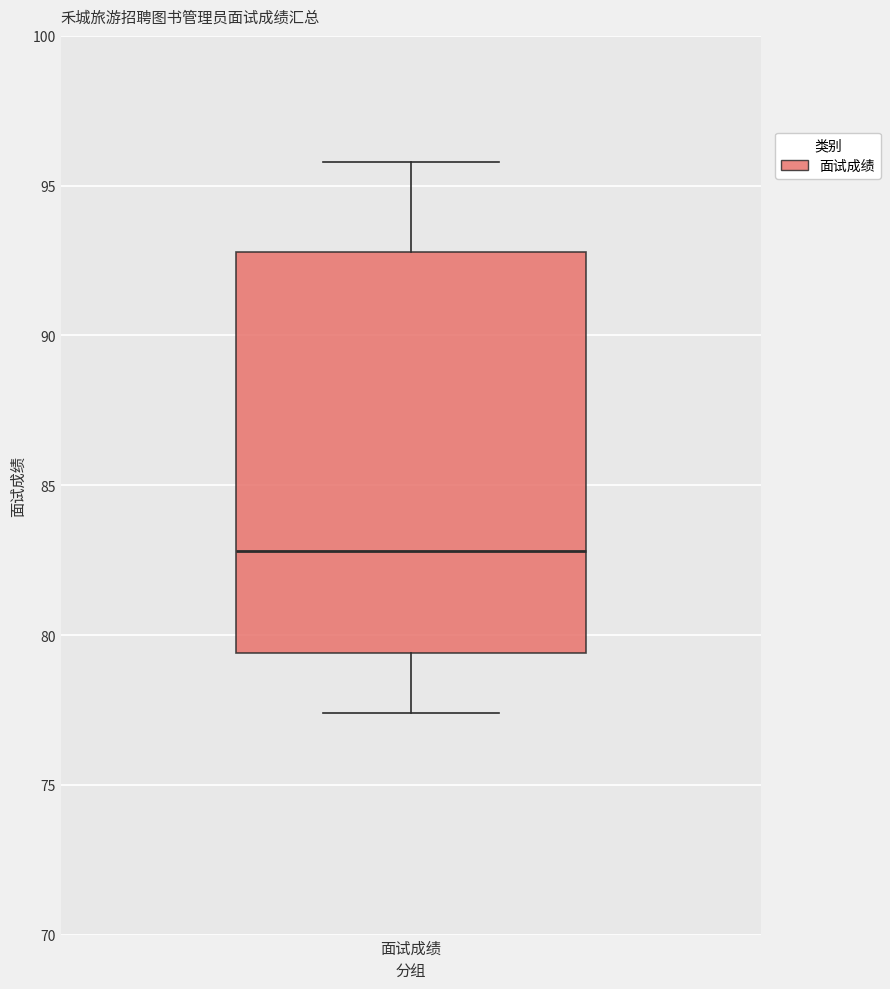

Read this box plot against the y-axis: the position of the median line, the range covered by the box, and the ends of both whiskers. The values are not printed on the chart, so give them approximately, as read against the axis.

median 83.0, box 79.5 to 93.0, whiskers 77.5 to 96.0